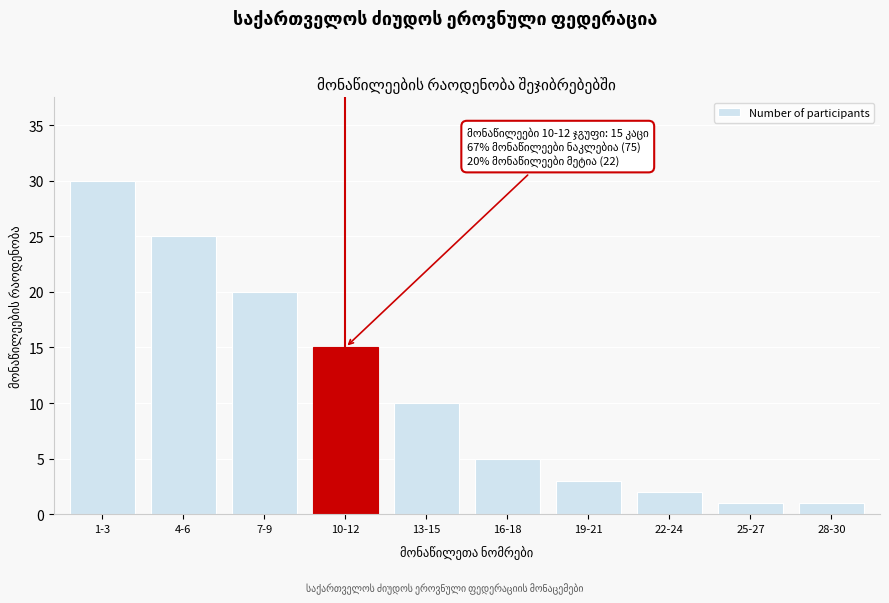

Reading left to right, list all the values displayed in this chart.

1-3=30	4-6=25	7-9=20	10-12=15	13-15=10	16-18=5	19-21=3	22-24=2	25-27=1	28-30=1